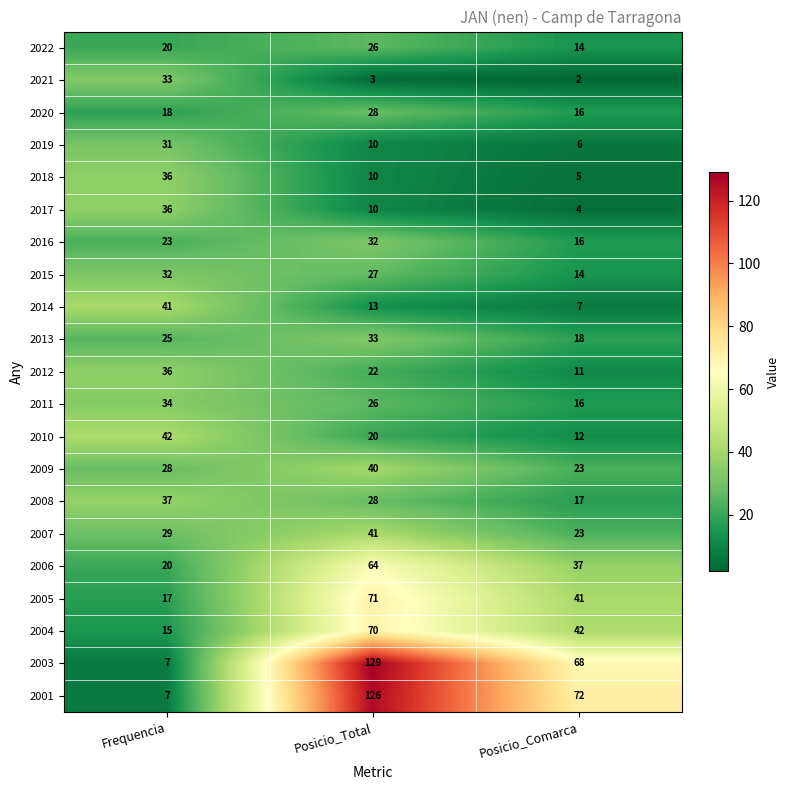

What is the difference between the maximum and minimum values in the 2012 series?

25